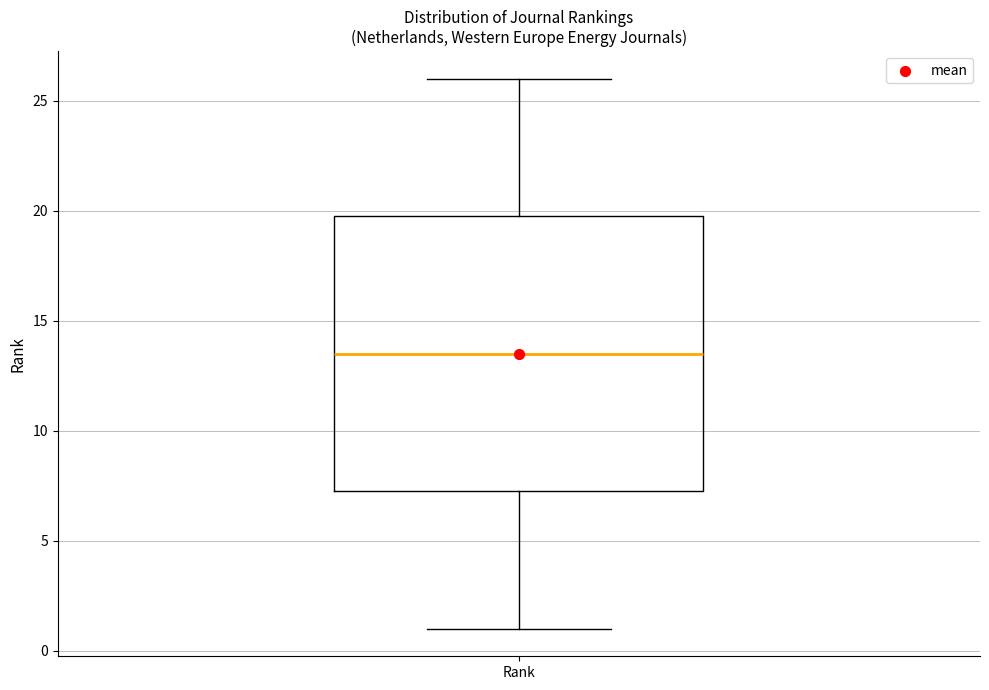

Where does the lower whisker of the box for Rank end on the y-axis? The values are not printed on the chart, so give them approximately, as read against the axis.

1.0